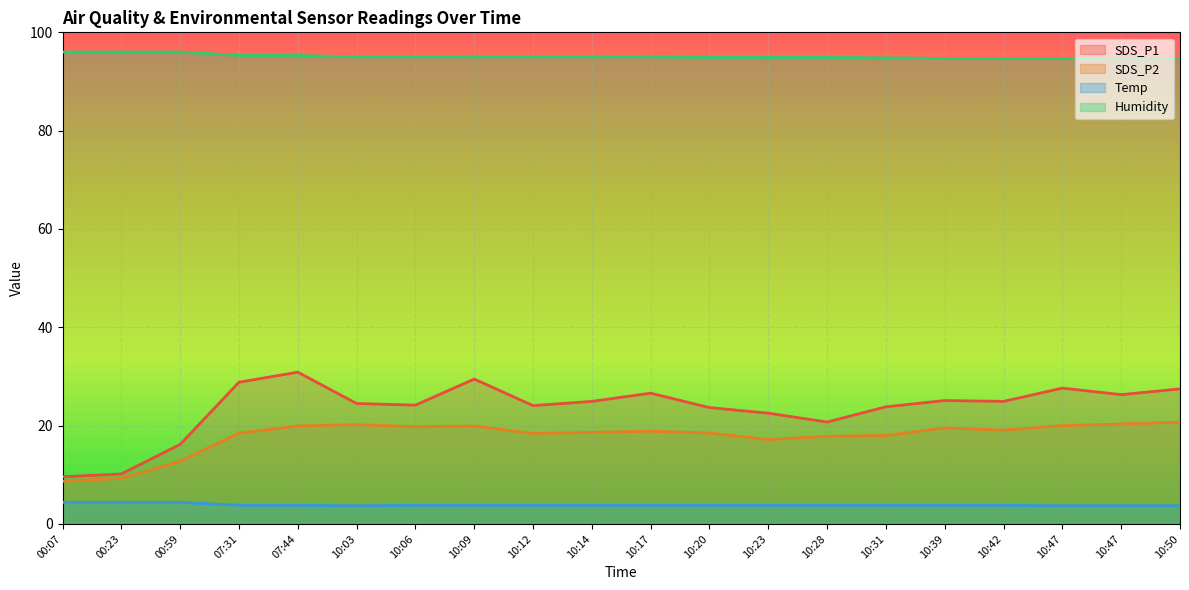

Is it true that SDS_P1 equals 39.7 at 10:12?

False